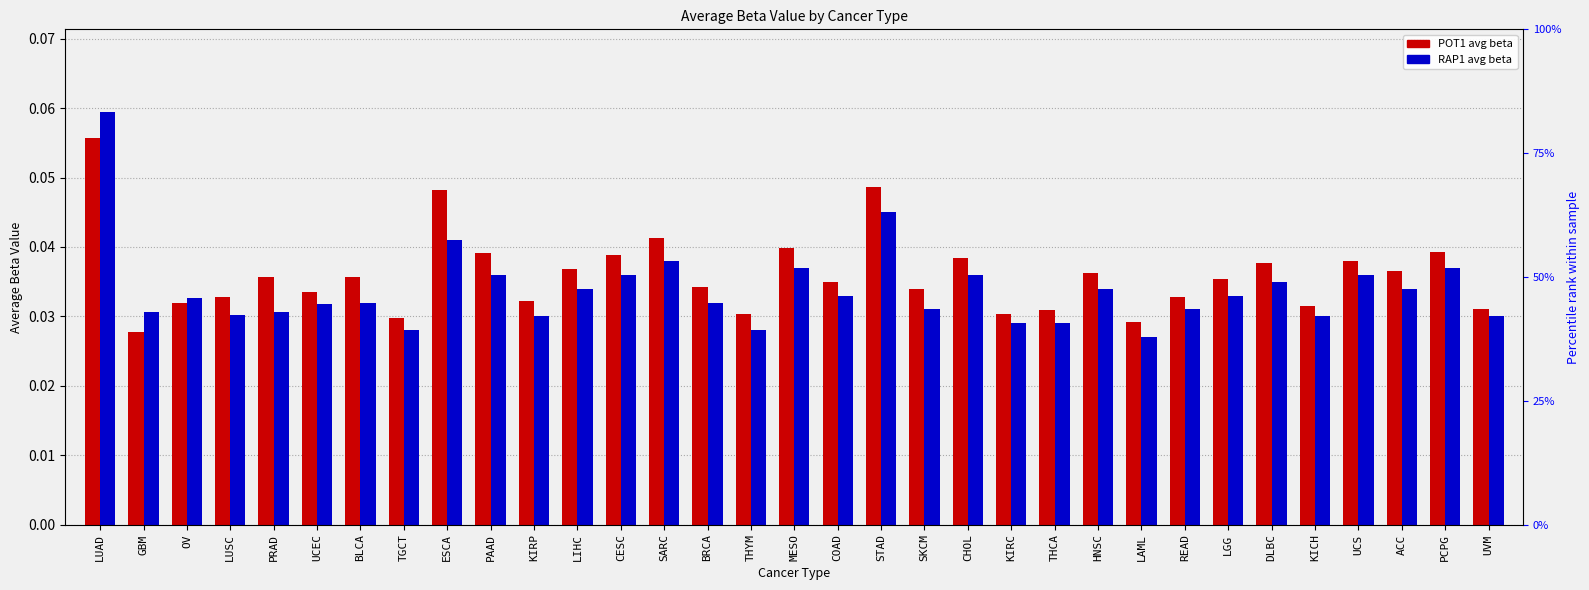

What are all the series names shown in the legend?

POT1, RAP1